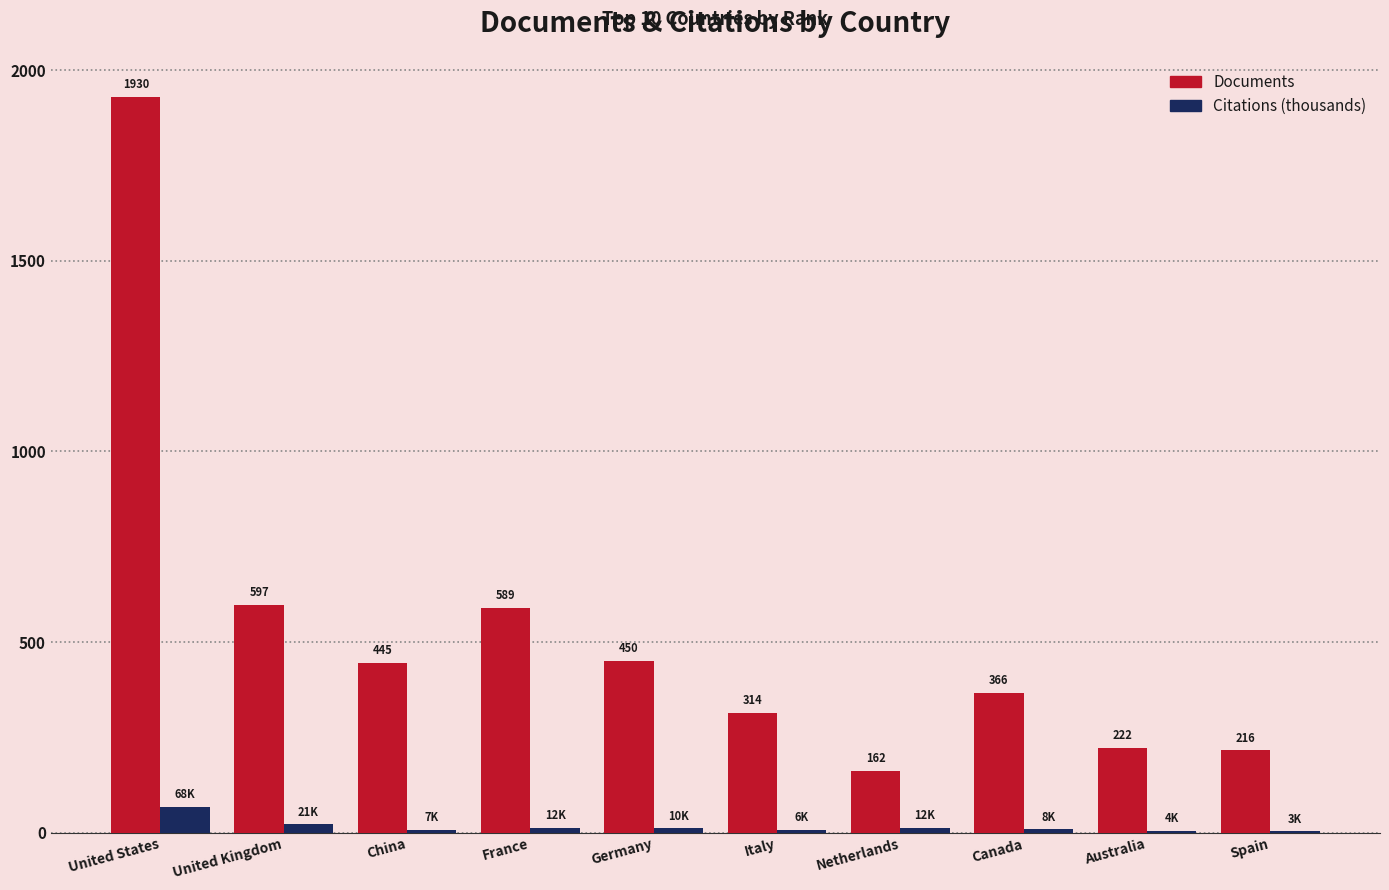

Which series has the widest spread of values?

Documents